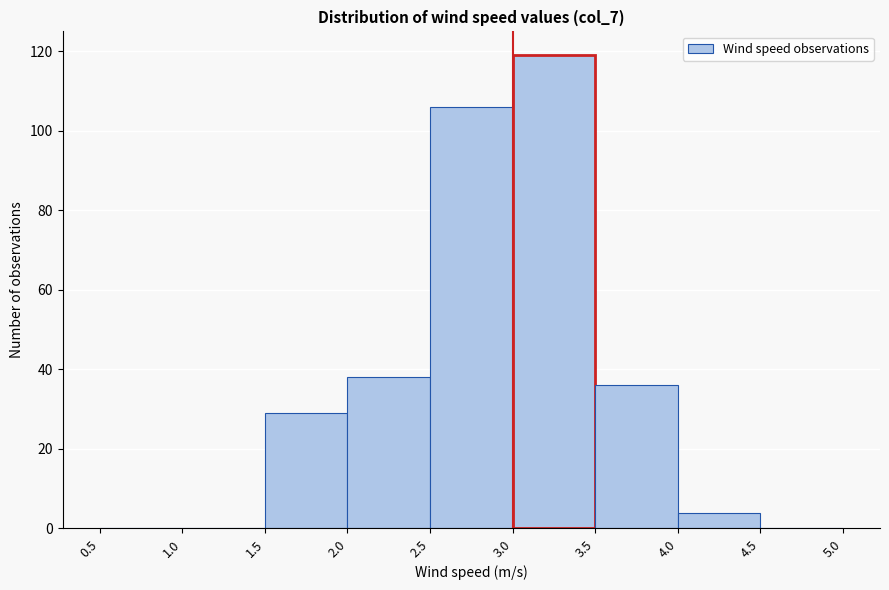

Over which range of the x-axis is the bar tallest?

3.0 to 3.5